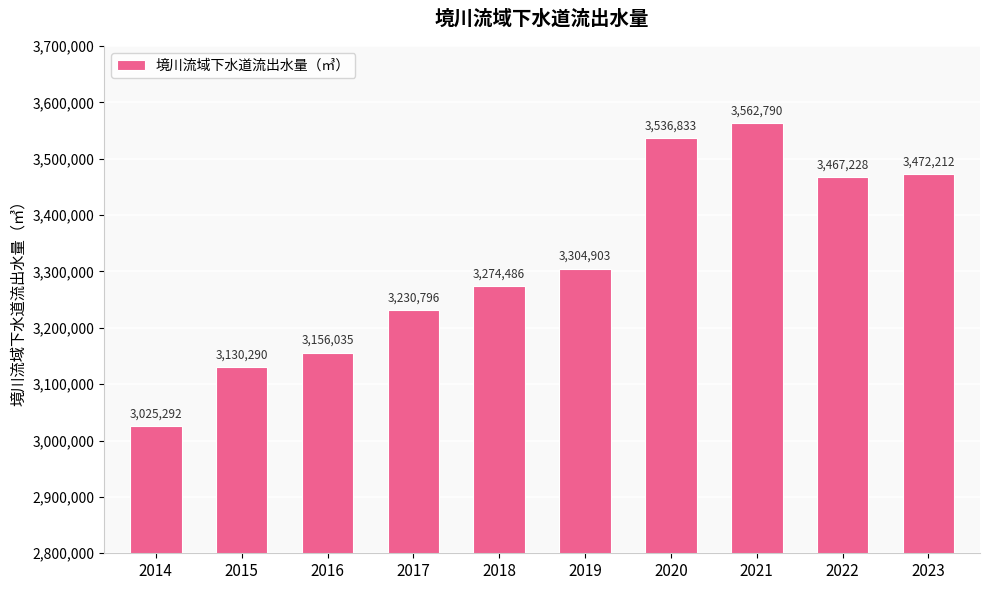

The chart shows a value of 3274486 at 2018. True or false?

True